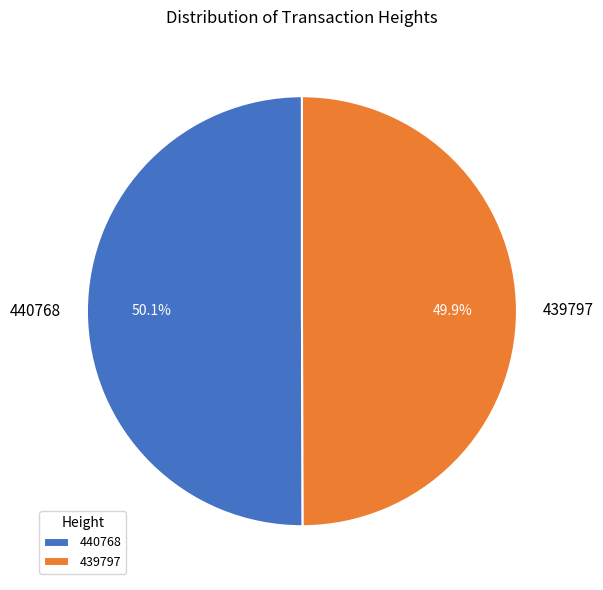

What percentage is NOT represented by 440768?

49.9%